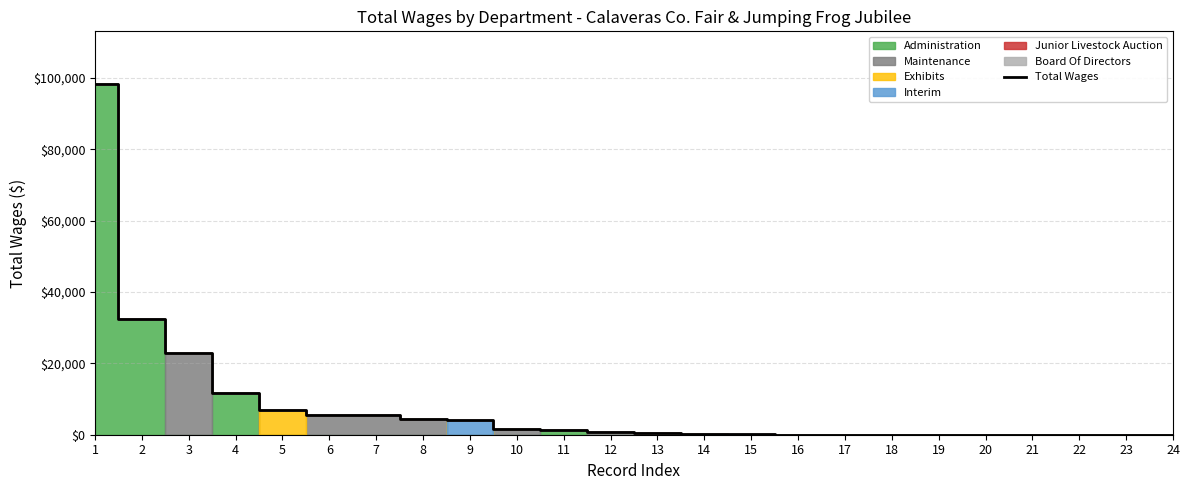

What is the sum of the values at 2 and 4?

44125